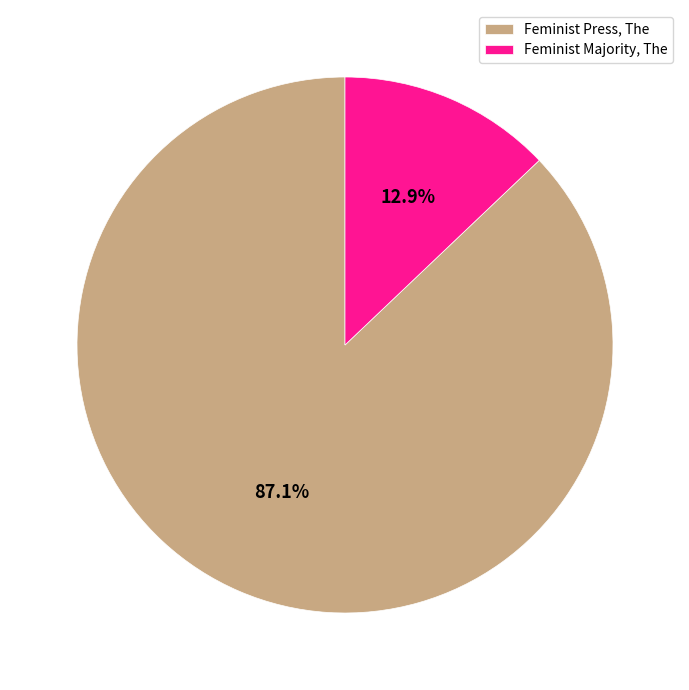

The Feminist Majority, The slice represents 13% of the pie. True or false?

True